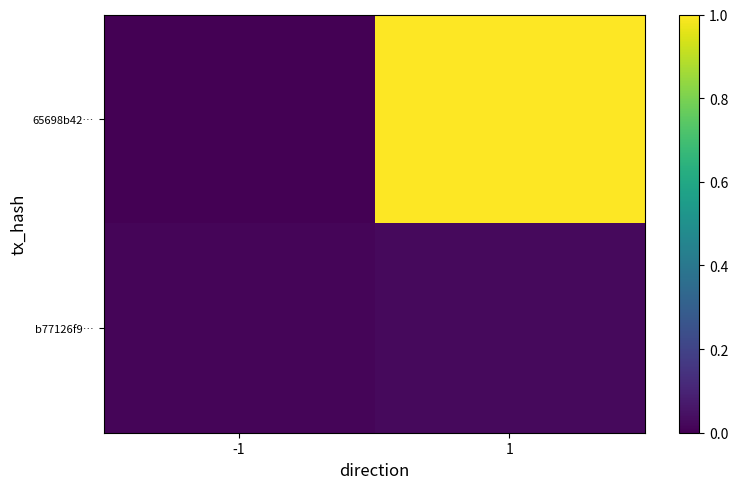

At how many categories does at least one series exceed 0?

2